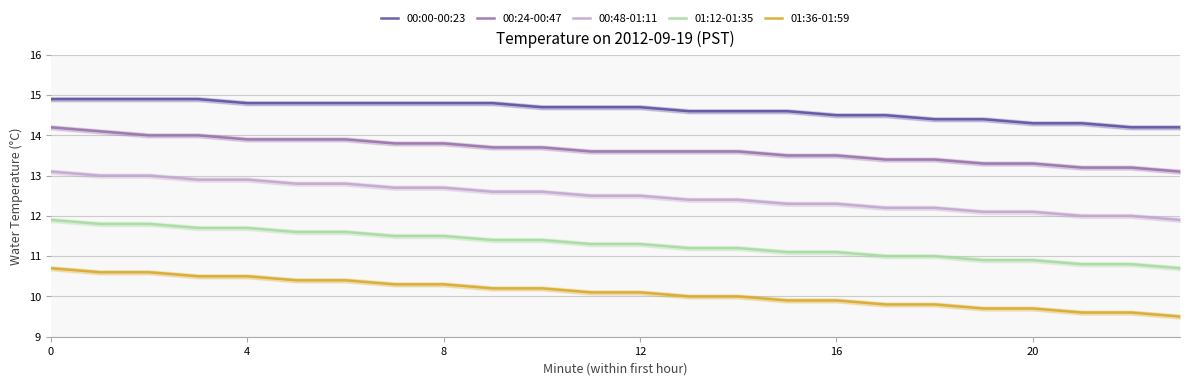

The value of 01:12-01:35 at 0 is 17.3. True or false?

False